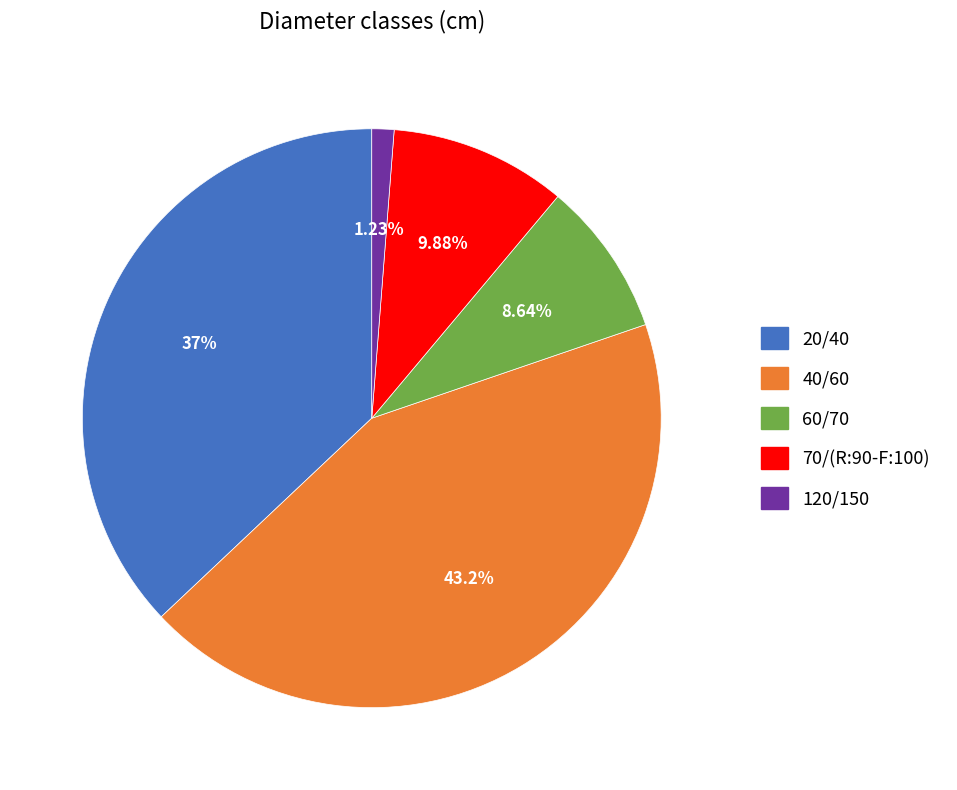

To the nearest percent, what portion does 70/(R:90-F:100) represent?

10%